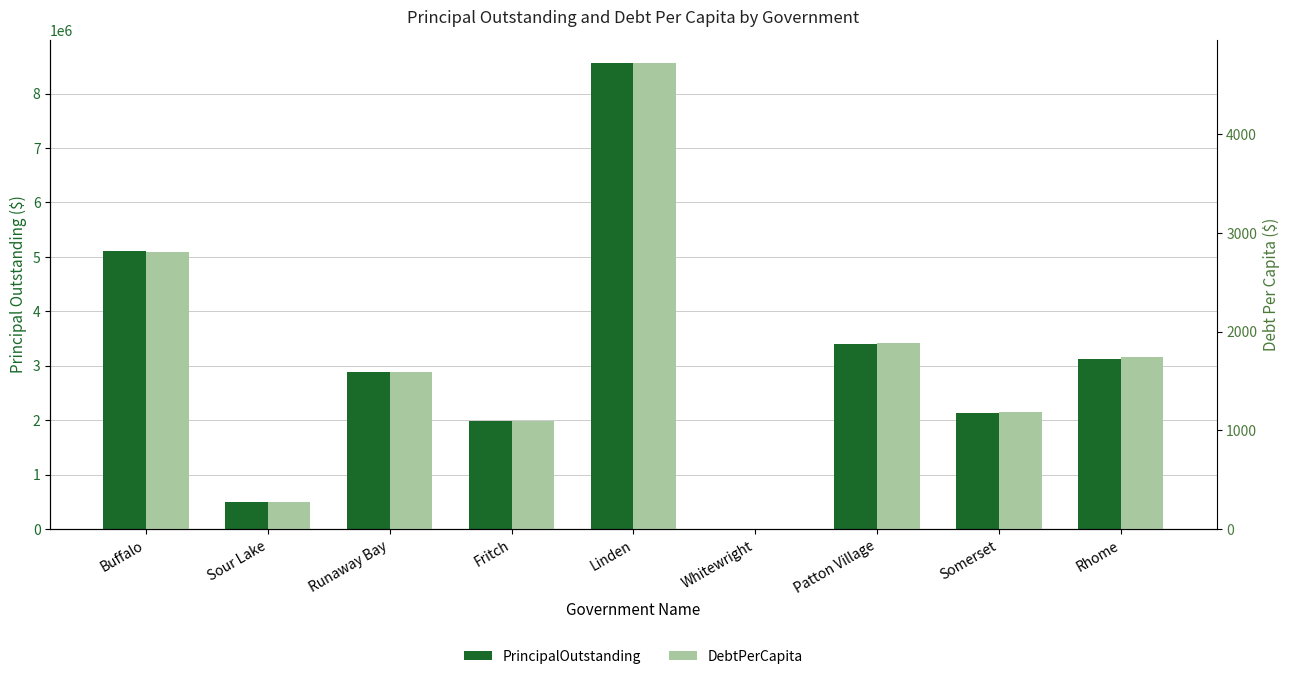

True or false: DebtPerCapita has a value of 586.9 at Fritch.

False